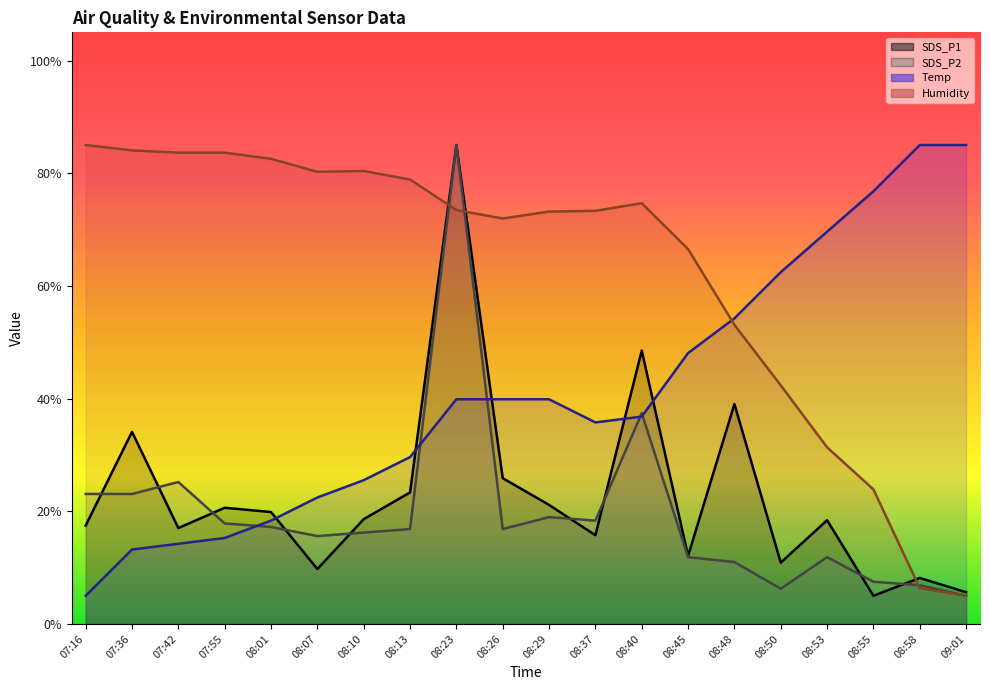

True or false: Humidity has more than 0 points higher than both neighbors.

True